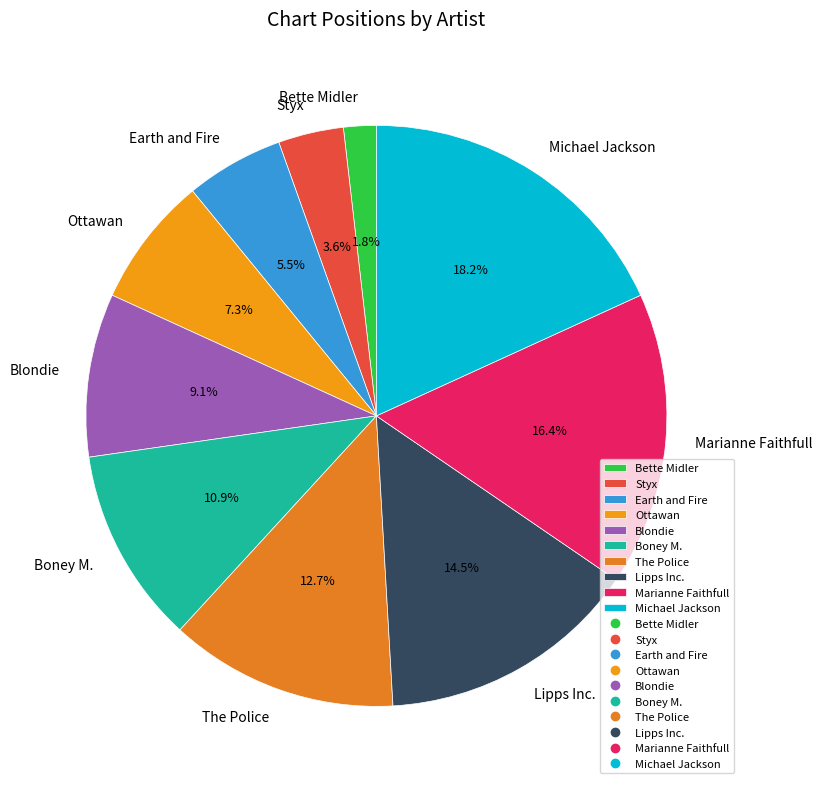

What percentage do The Police and Ottawan together represent?

20.0%